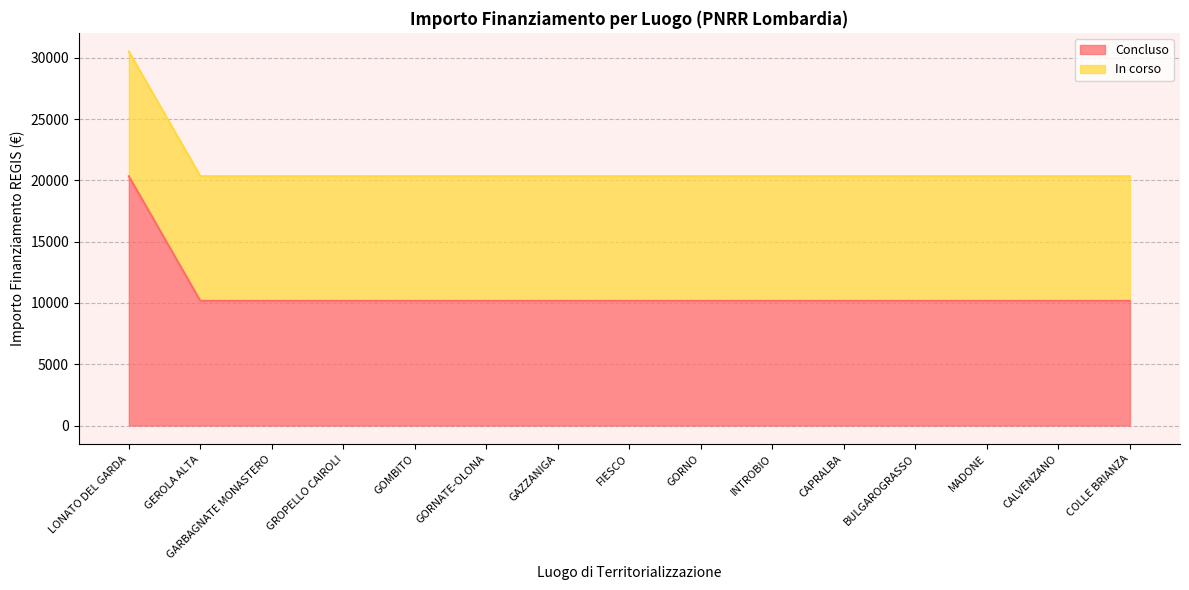

What is the minimum value shown in the chart?

10172